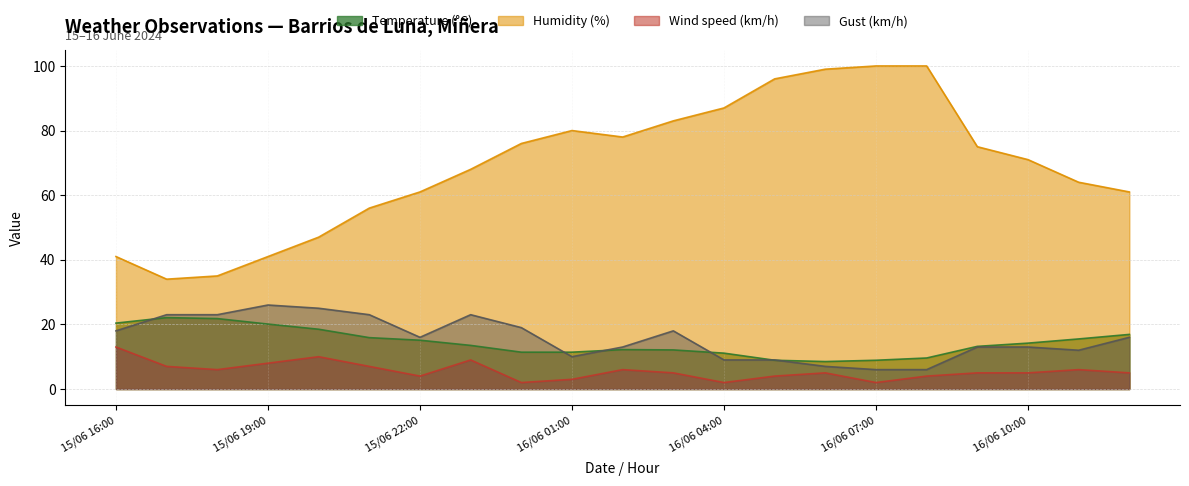

How many interior local peaks does the Gust (km/h) series have?

3